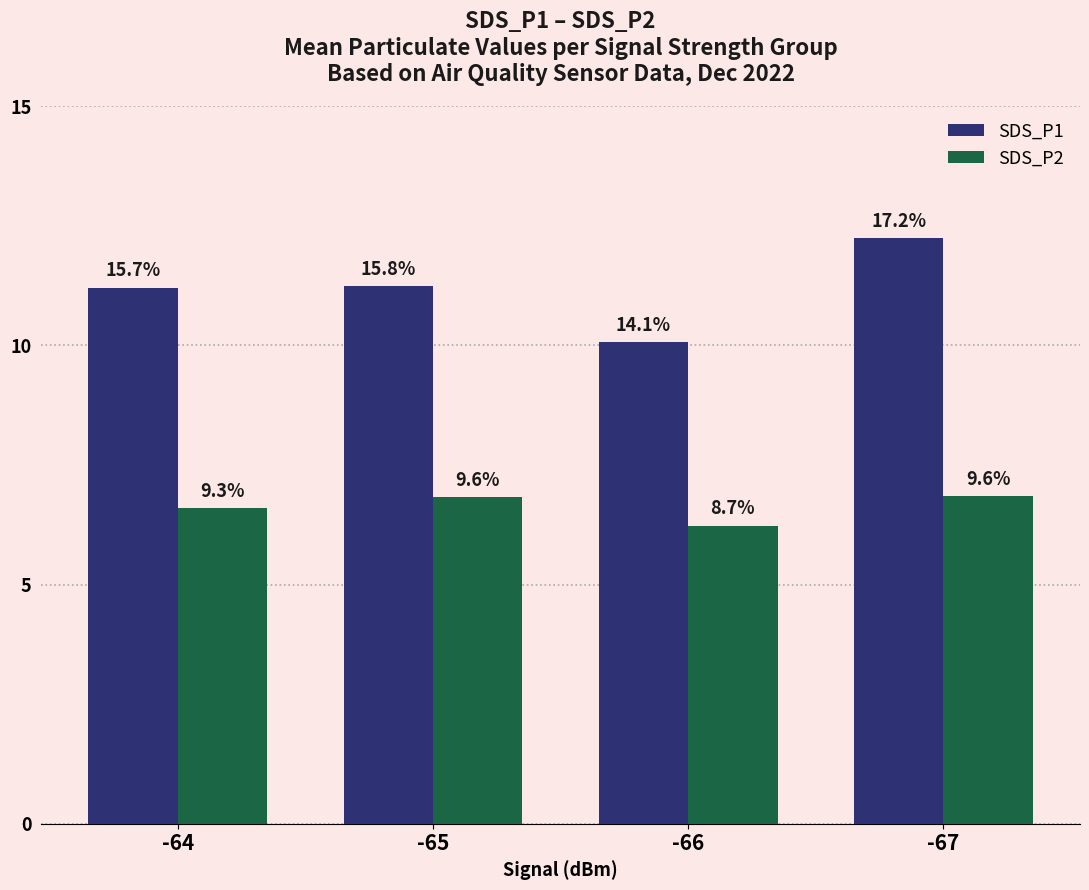

What is the value of the SDS_P1 bar at the 3rd from the left?

10.1